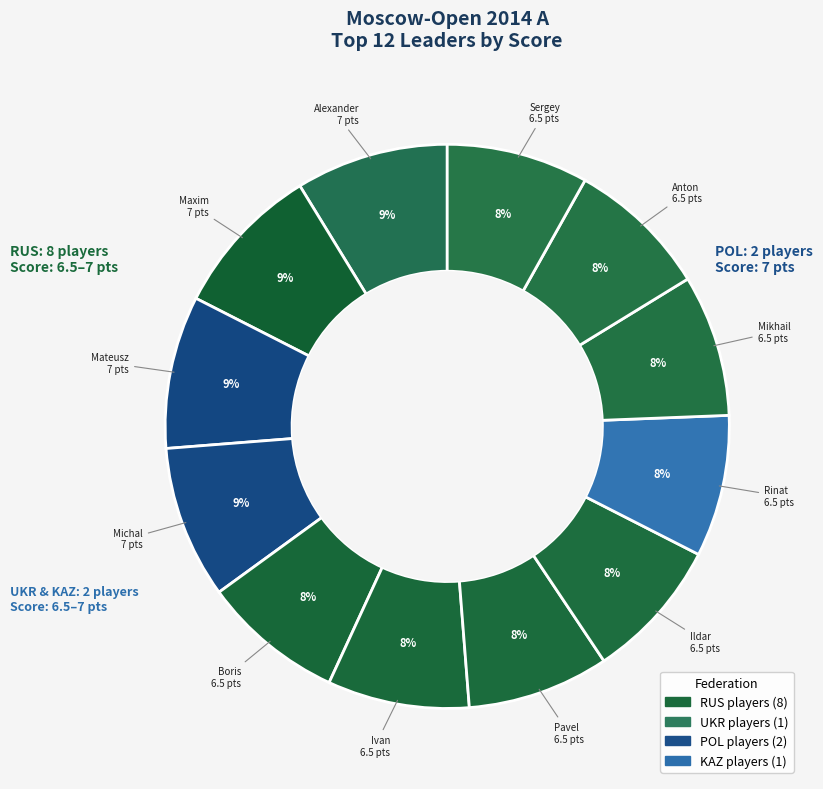

To the nearest percent, what is the difference between the largest and smallest slice percentages?

1%